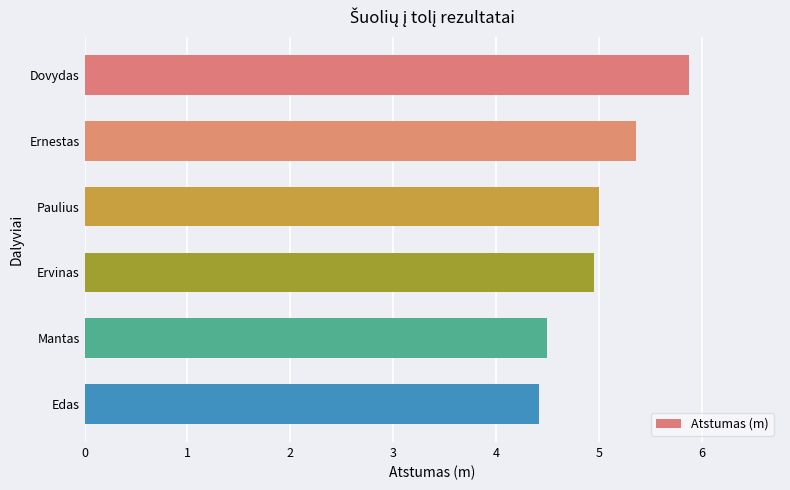

Count the number of categories in the chart.

6